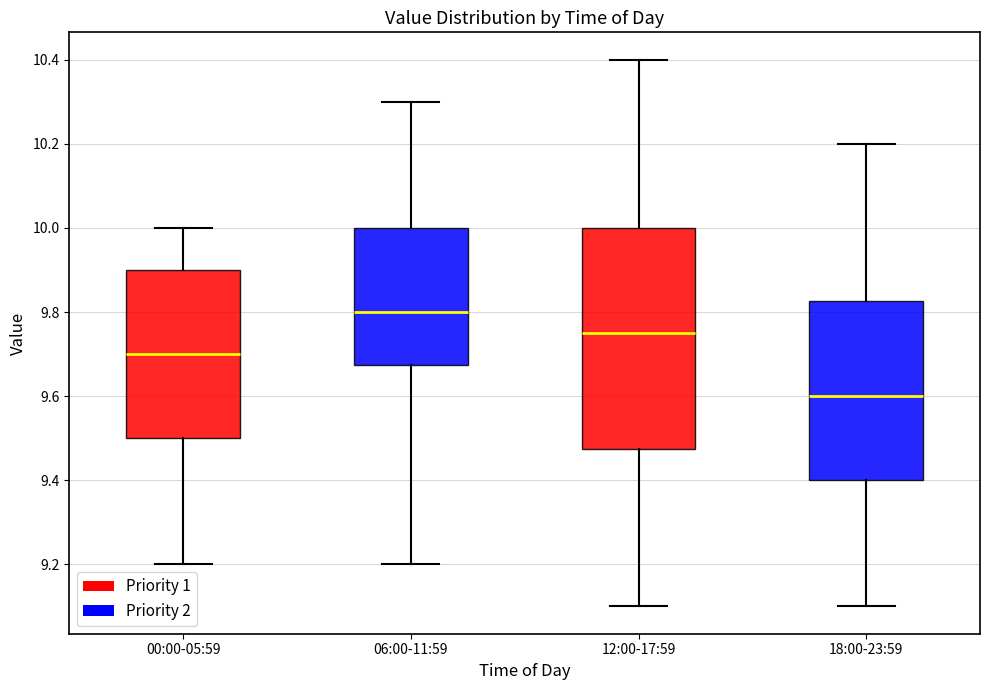

Reading left to right, read every box against the y-axis: the position of its median line, the range the box covers, and the ends of its whiskers. The values are not printed on the chart, so give them approximately, as read against the axis.

00:00-05:59: median 9.70, box 9.50 to 9.90, whiskers 9.20 to 10.00
06:00-11:59: median 9.80, box 9.68 to 10.00, whiskers 9.20 to 10.30
12:00-17:59: median 9.76, box 9.48 to 10.00, whiskers 9.10 to 10.40
18:00-23:59: median 9.60, box 9.40 to 9.82, whiskers 9.10 to 10.20